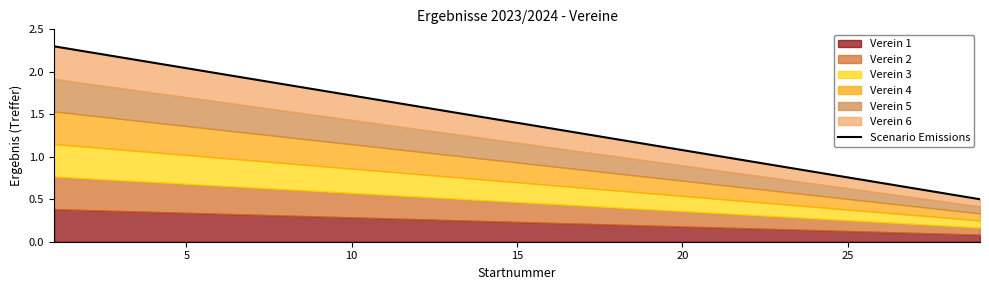

The value at 15 is 1.1. True or false?

False